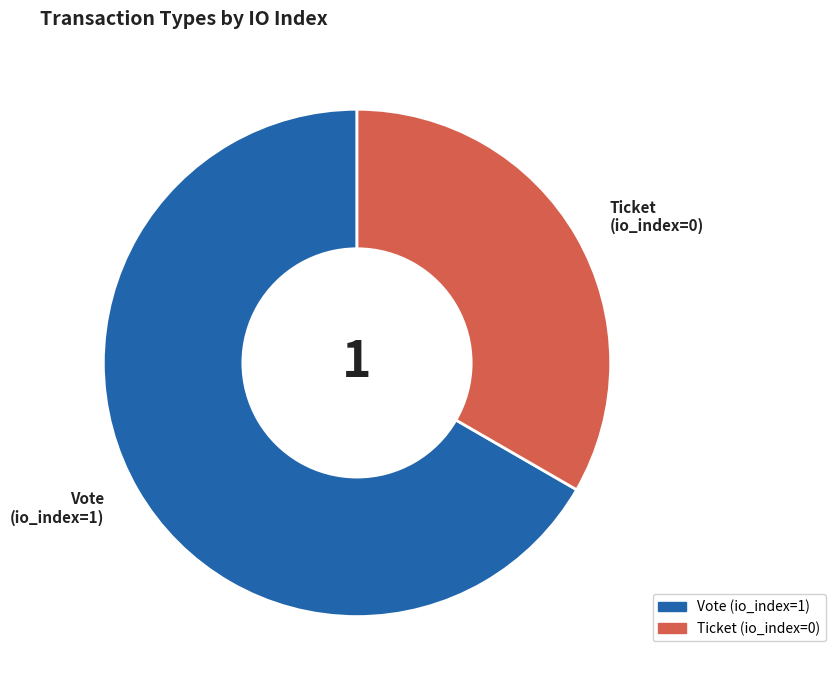

What is the majority slice?

Vote